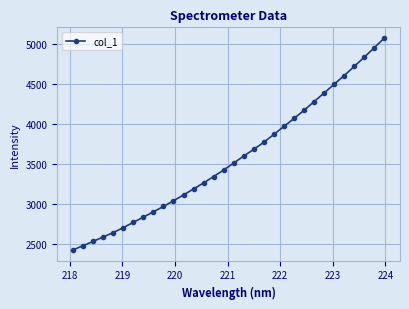

Reading left to right, what are all the values shown in this chart?

2430.3	2483.0	2536.9	2591.7	2646.5	2708.7	2774.8	2839.7	2906.3	2973.8	3044.6	3117.9	3193.1	3268.6	3348.6	3430.3	3517.7	3605.2	3689.5	3777.8	3876.1	3976.1	4074.5	4177.4	4285.0	4393.3	4502.9	4611.4	4725.5	4841.4	4959.6	5081.0